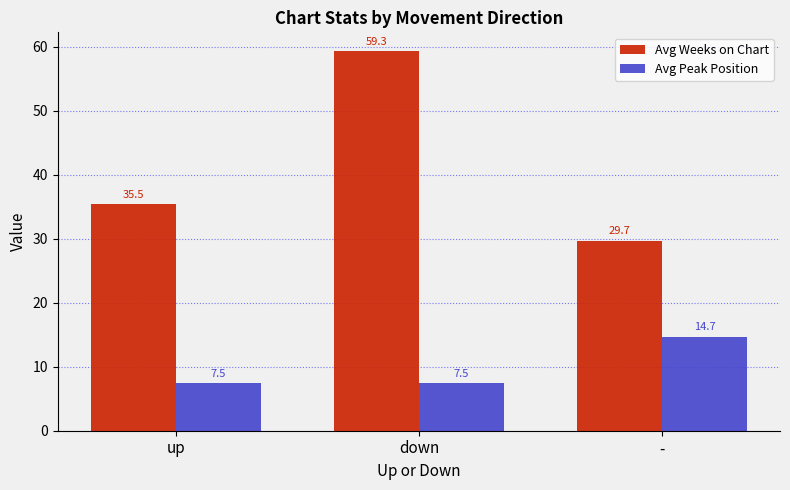

List the series in order of their peak value, highest first.

Avg Weeks on Chart, Avg Peak Position